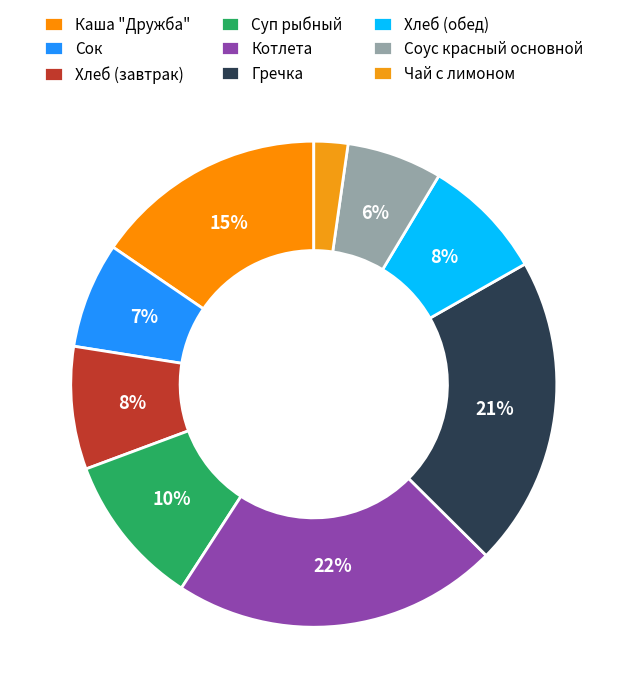

To the nearest percent, what is the average slice percentage?

11%